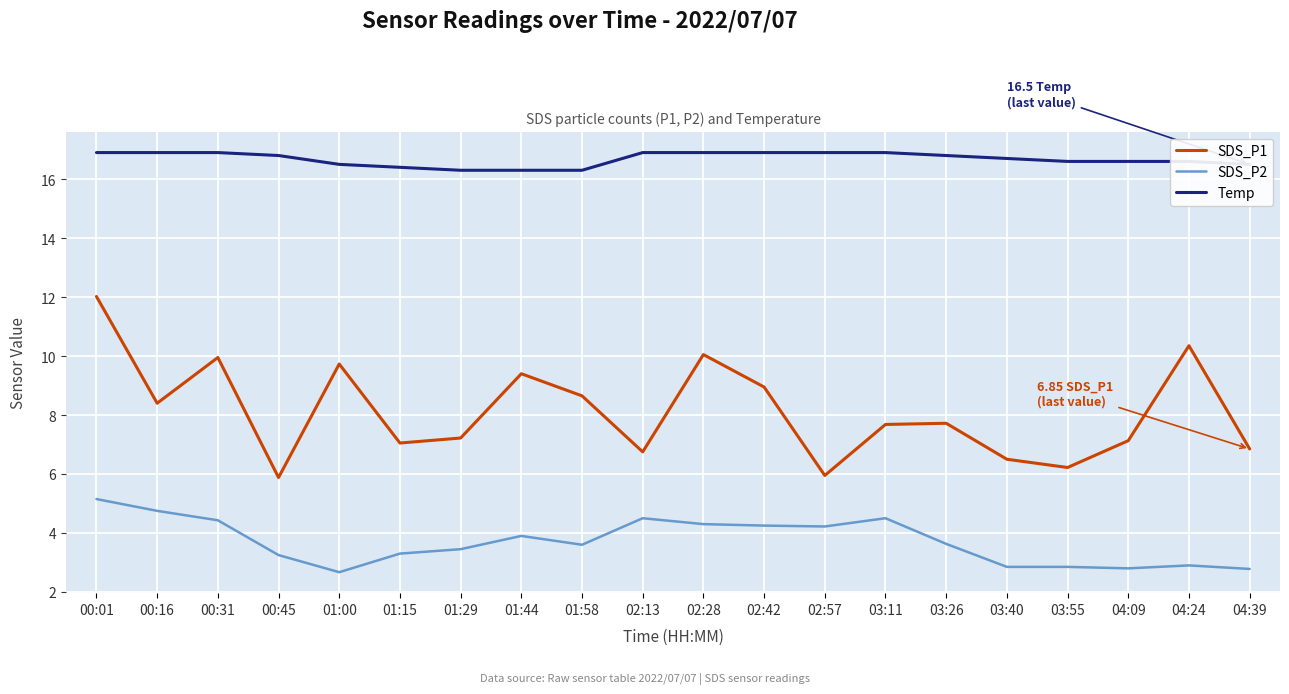

What are all the series names shown in the legend?

SDS_P1, SDS_P2, Temp